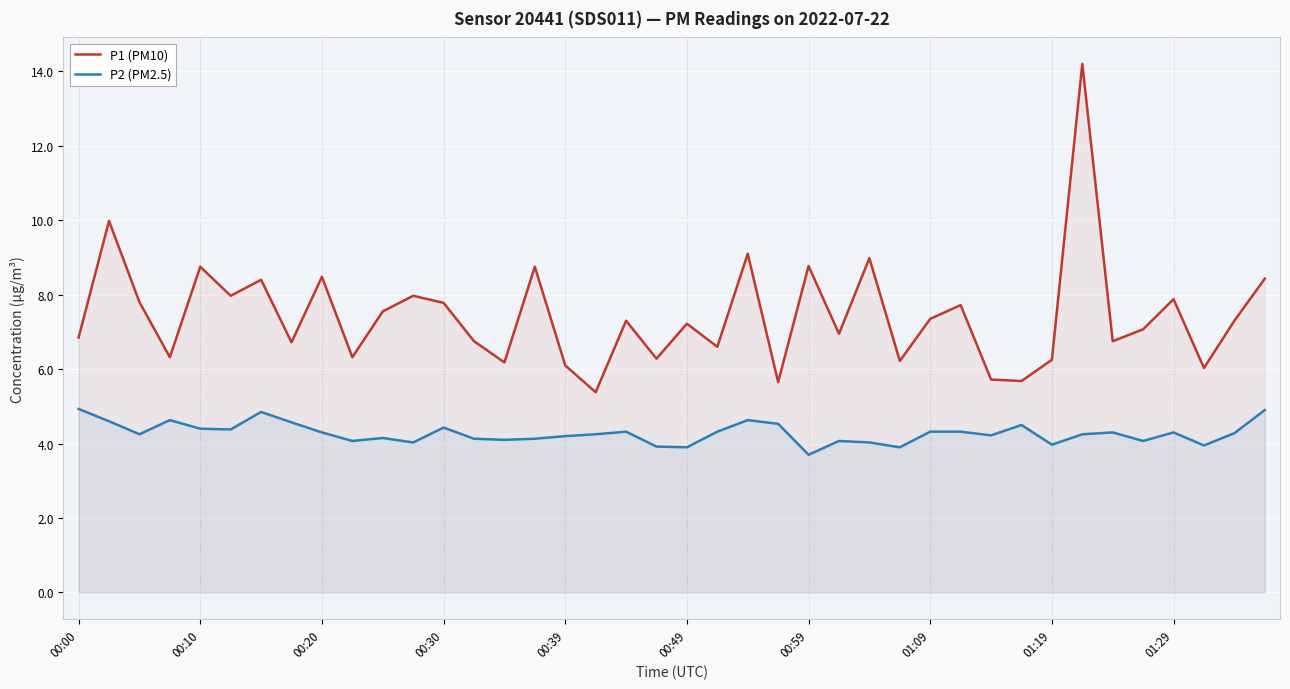

Rank the series by their maximum value, from lowest to highest.

P2 (PM2.5), P1 (PM10)